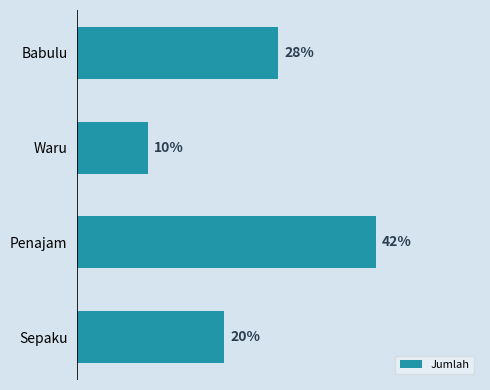

Are the bars horizontal?

Yes